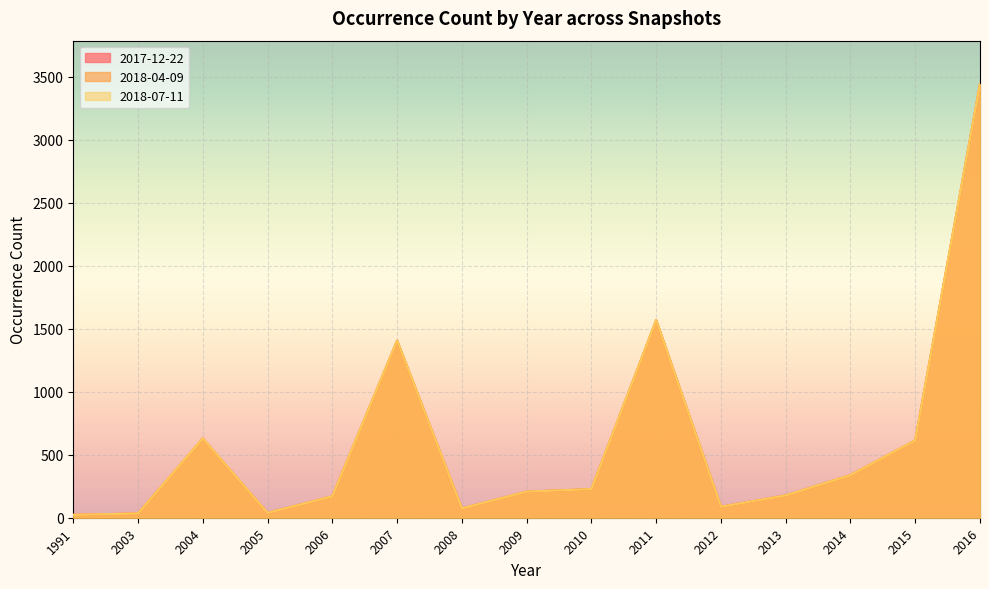

How many interior local valleys does the 2017-12-22 series have?

3